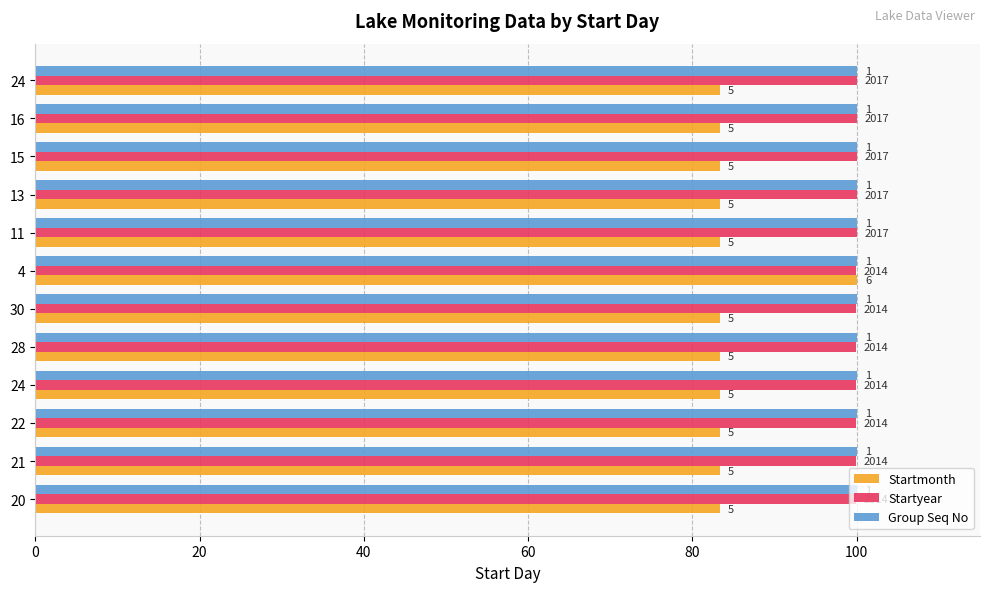

What are all the series names shown in the legend?

Startmonth, Startyear, Group Seq No